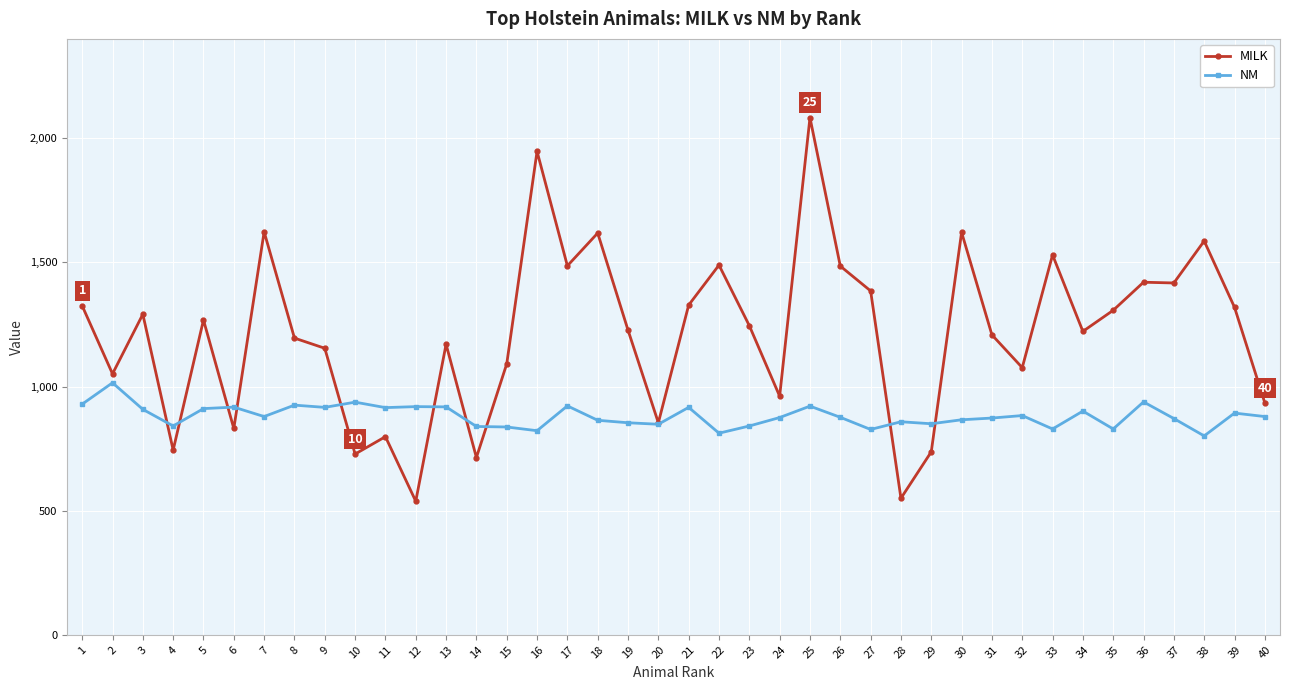

Which series has the largest total across all categories?

MILK